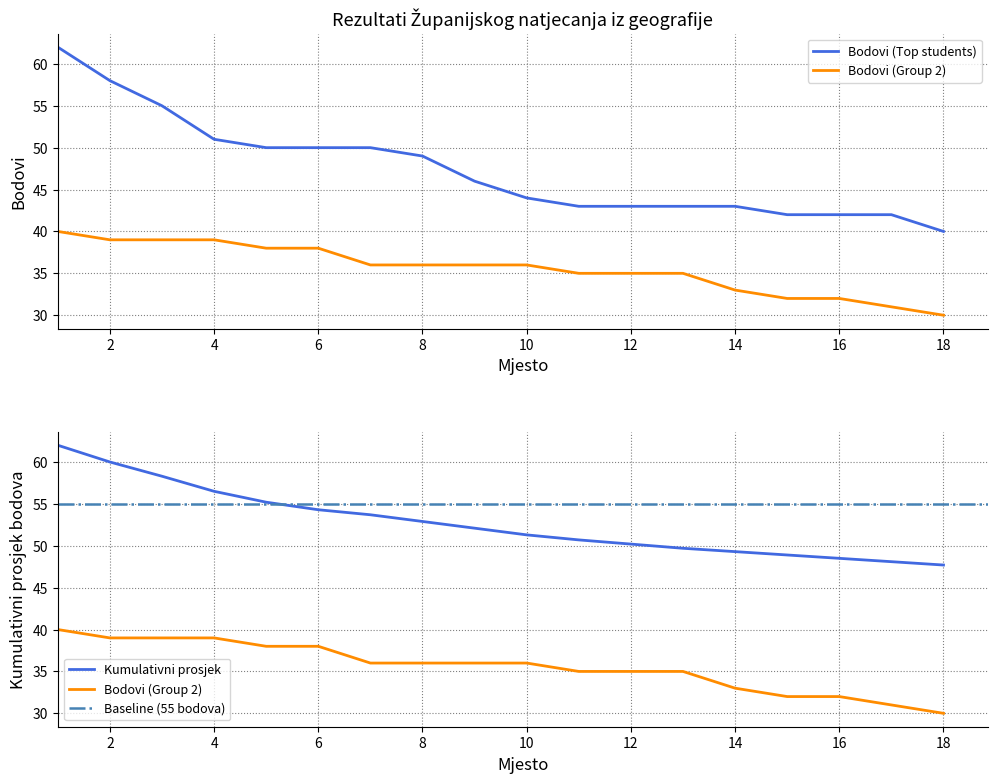

Which series changed the most between 8 and 16?

Bodovi (Top students)